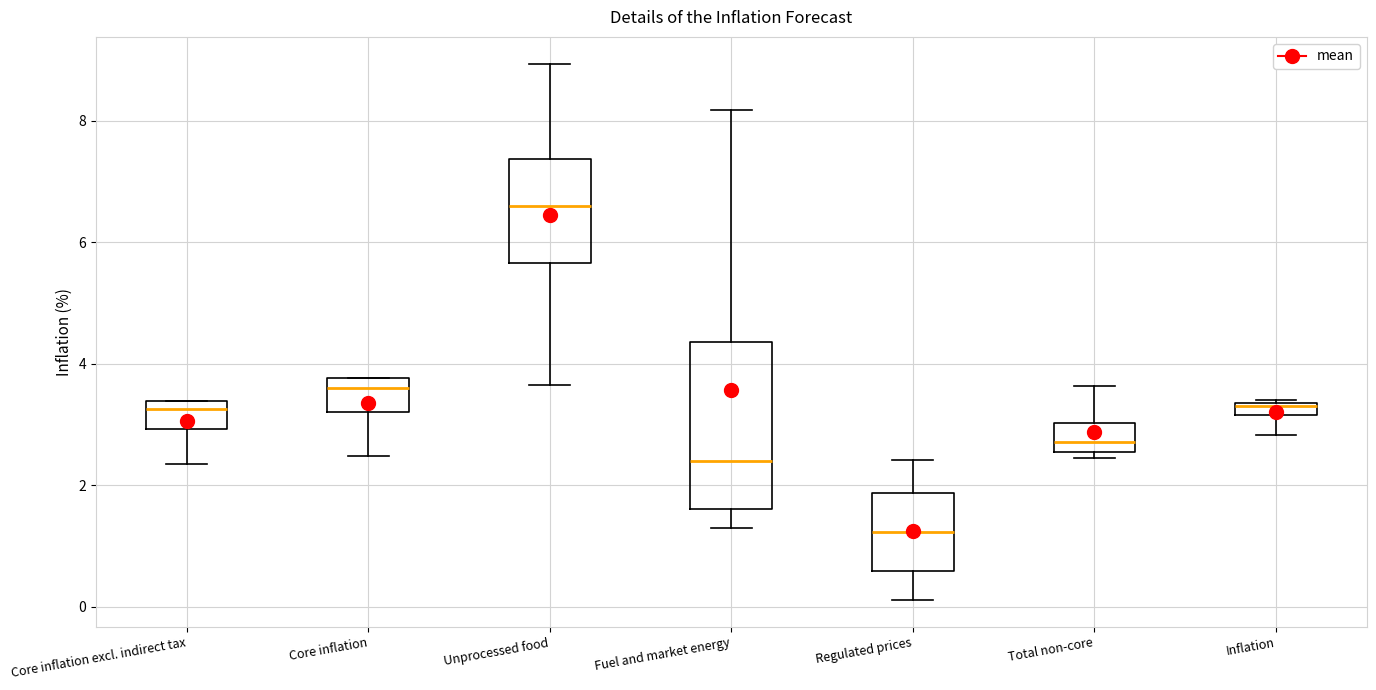

Which box has the lowest median line?

Regulated prices